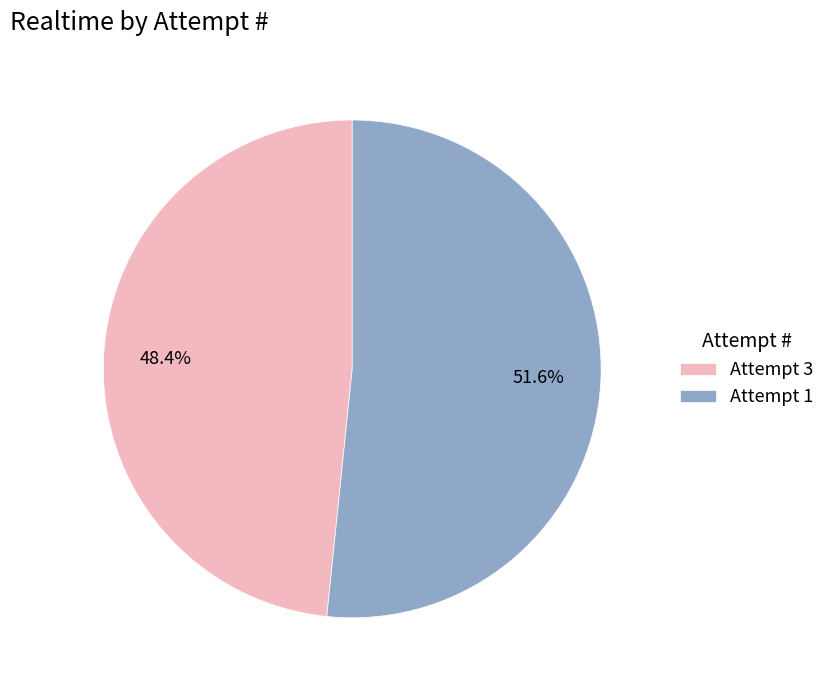

Which category has the smallest portion of the pie?

Attempt 3